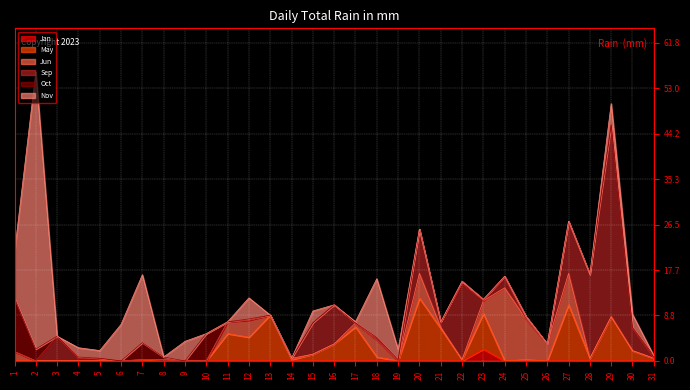

At which label does Oct reach its peak?

1